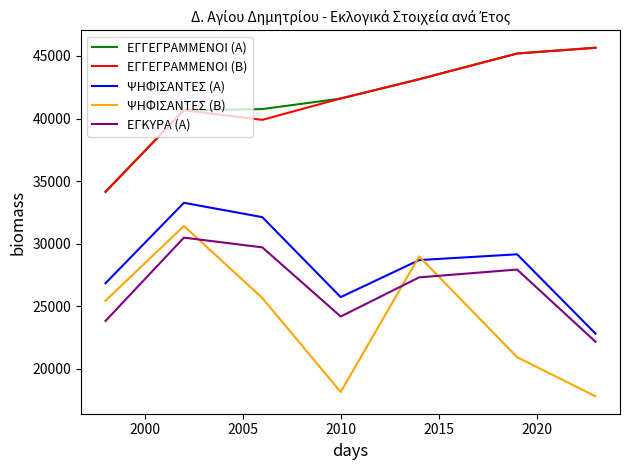

Is this an area chart (filled region under the line)?

No